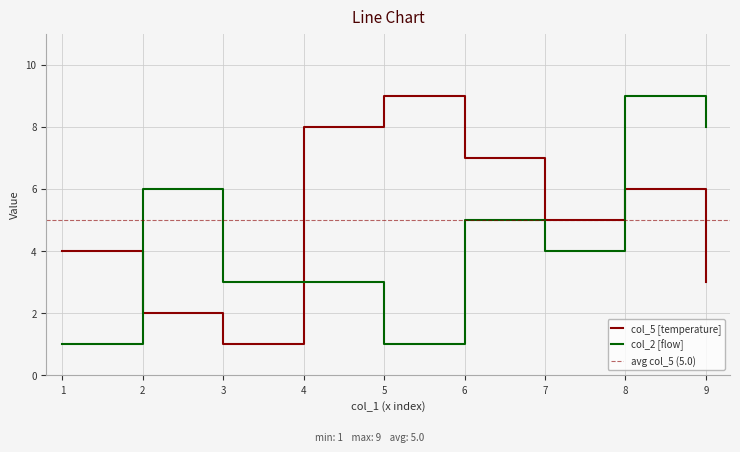

What is the spread (max minus min) of values at 3?

2